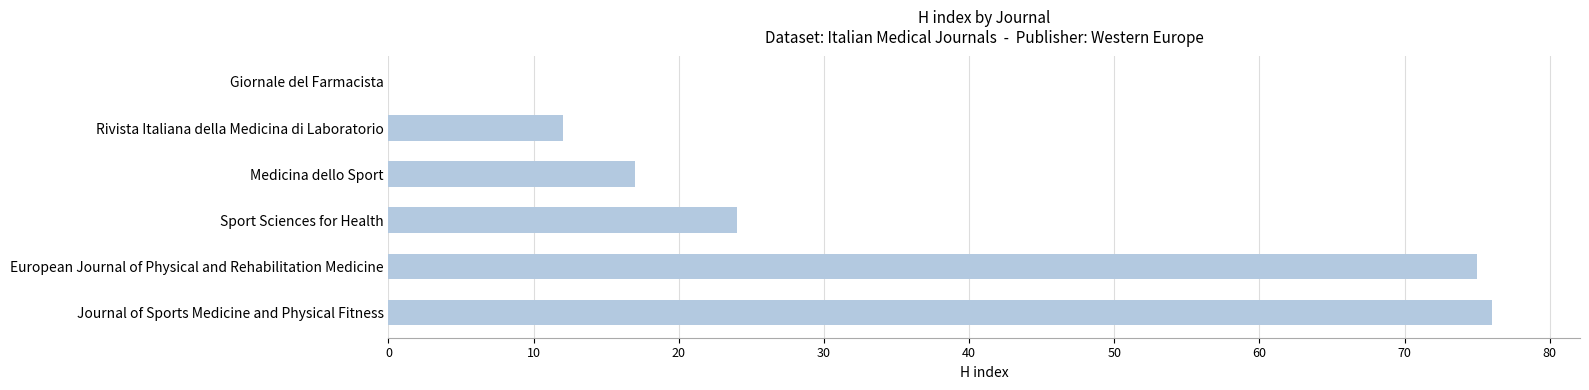

The value at Journal of Sports Medicine and Physical Fitness is 76. True or false?

True